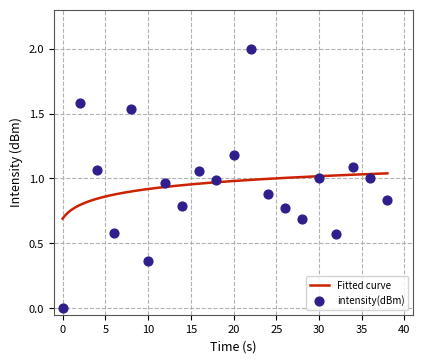

What is the ratio of the value at 5 to the value at 35?

1.0